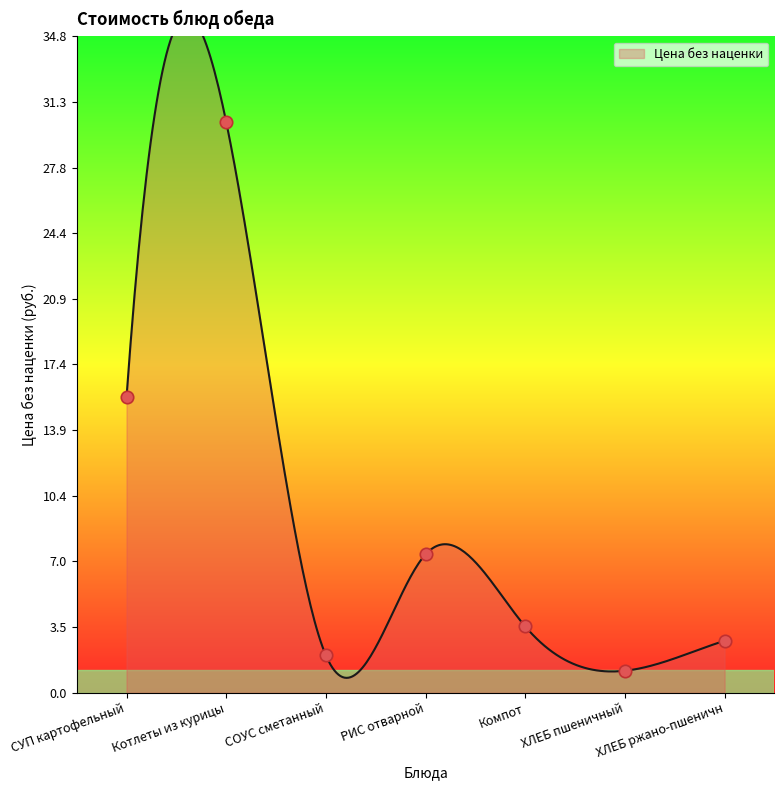

Which has a higher value, СОУС сметанный or Компот?

Компот